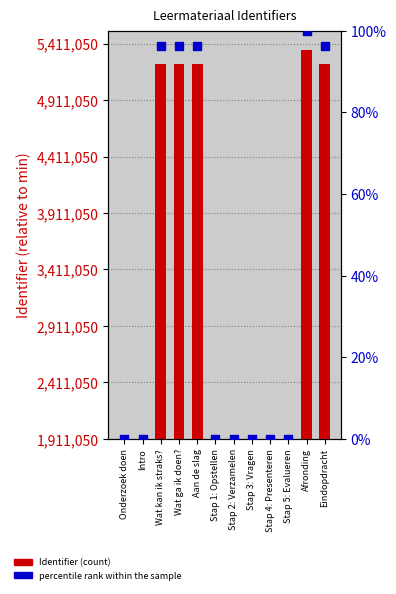

At which category is the sum across all series the highest?

Afronding